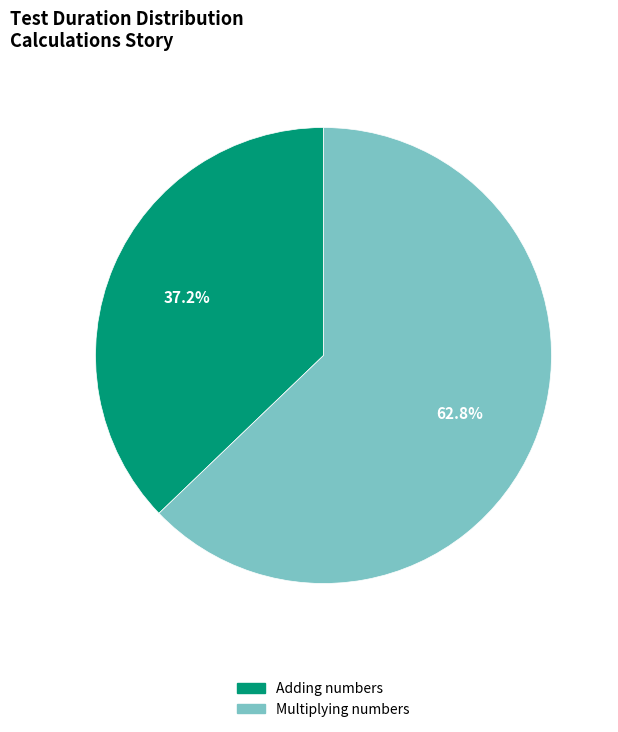

Which slice is the smallest?

Adding numbers